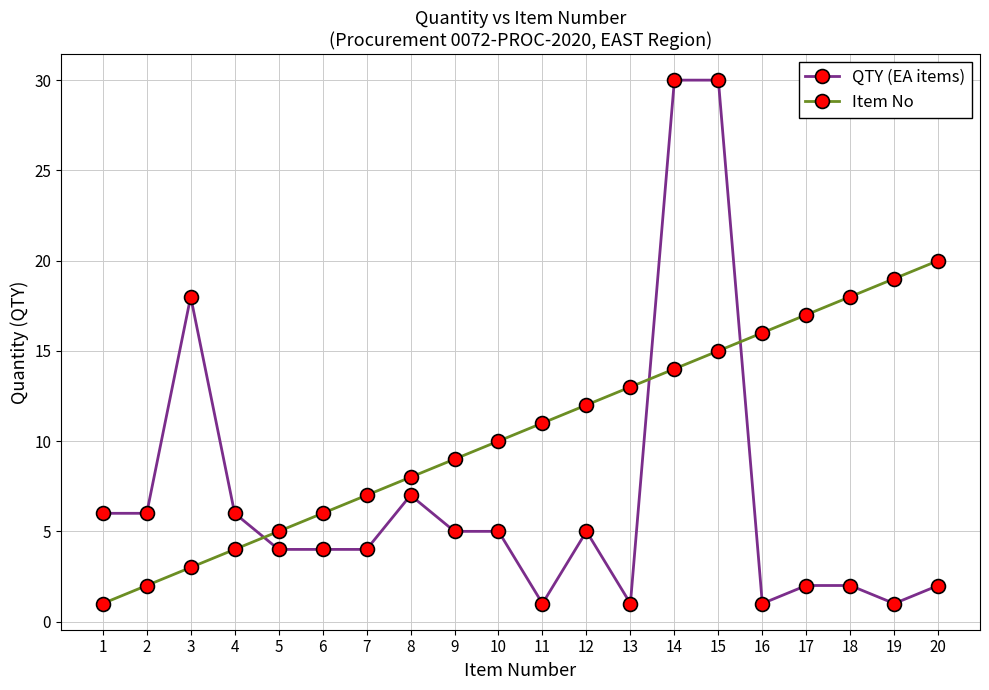

True or false: Item No and QTY (EA items) intersect in this chart.

True